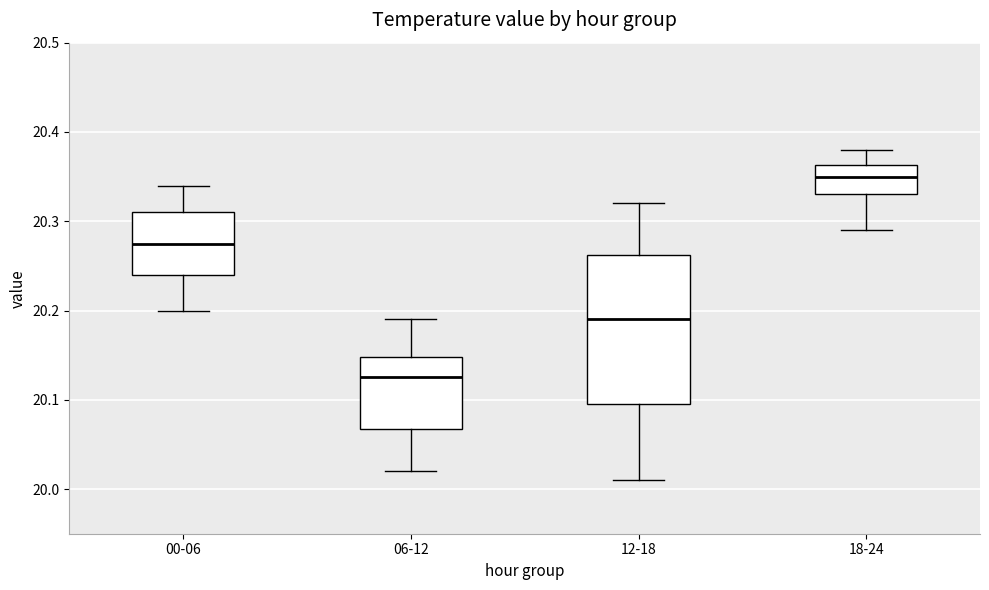

Which box is the tallest, from its lower edge to its upper edge?

12-18